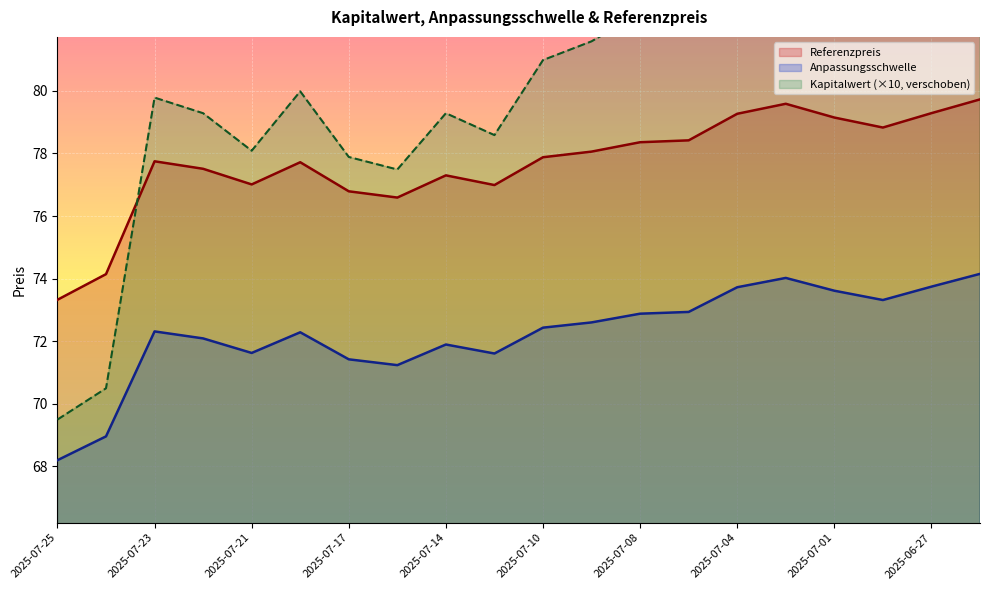

How many values in the Anpassungsschwelle series are below 72?

7